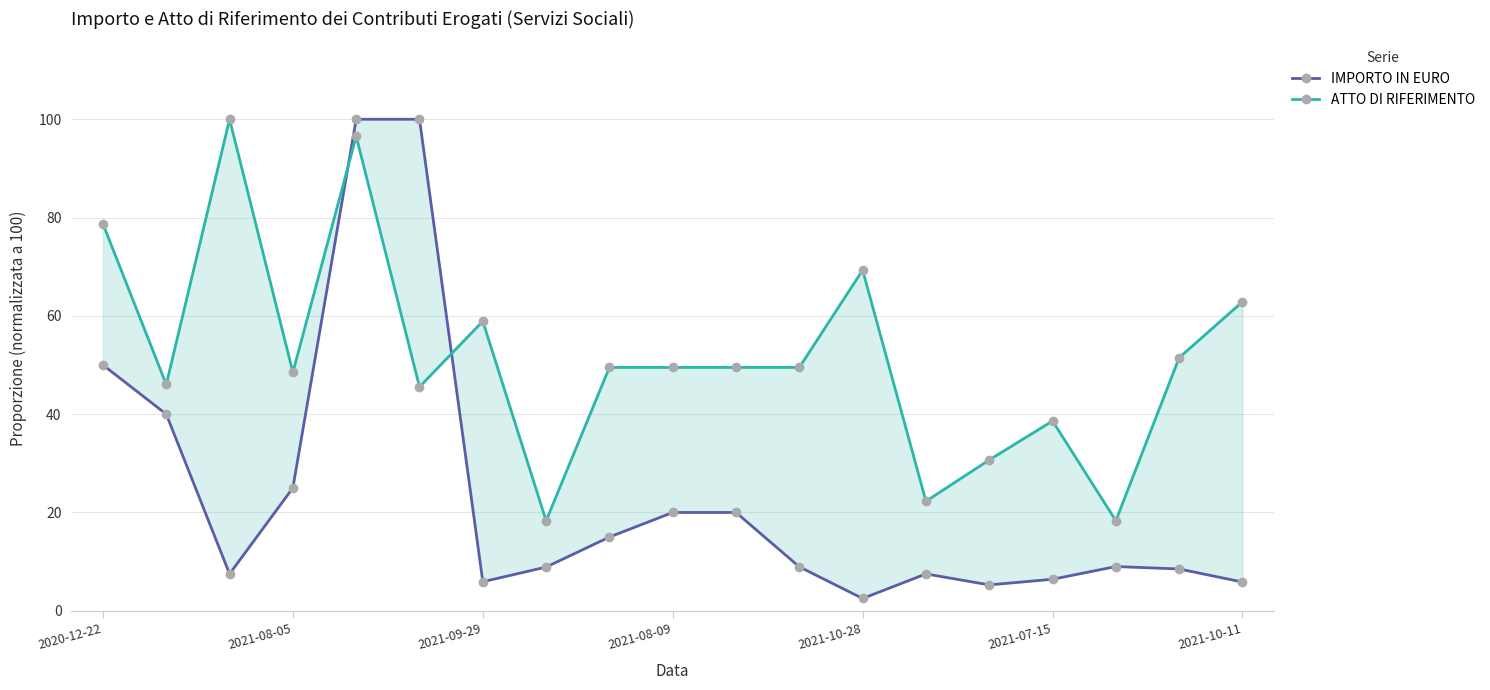

At how many categories does at least one series exceed 33?

15